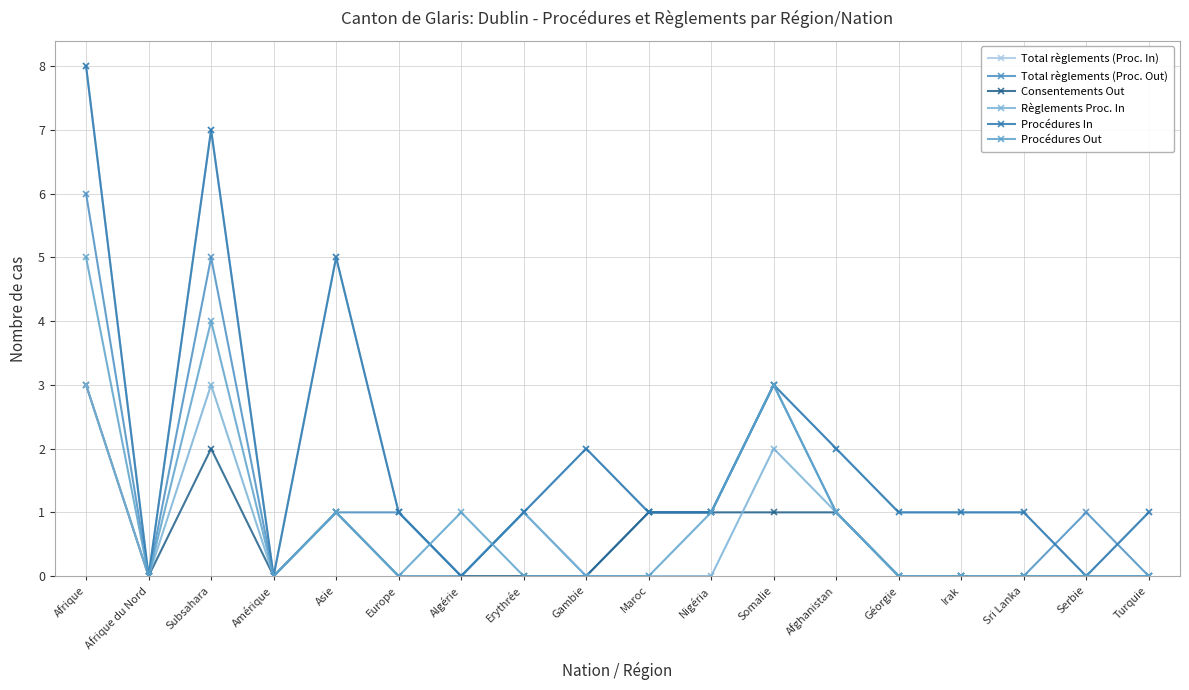

How many values in the Total règlements (Proc. In) series exceed 1?

6